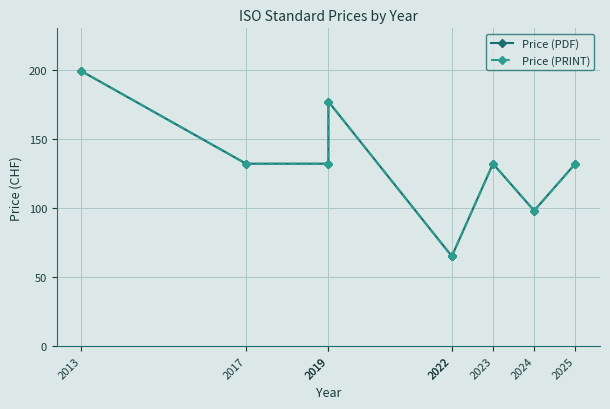

Reading right to left, what are all the values shown in this chart?

Price (PDF): 2025=132	2024=98	2023=132	2022=65	2022=65	2019=177	2019=132	2017=132	2013=199
Price (PRINT): 2025=132	2024=98	2023=132	2022=65	2022=65	2019=177	2019=132	2017=132	2013=199